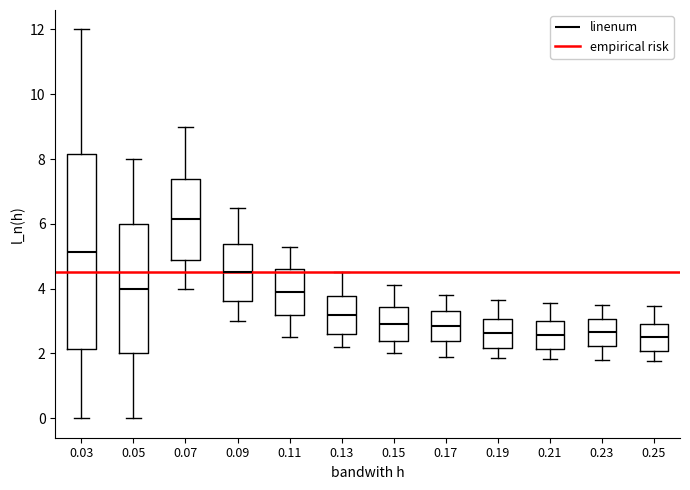

Where does the median line of the box at x = 0.25 sit on the y-axis? The values are not printed on the chart, so give them approximately, as read against the axis.

2.6